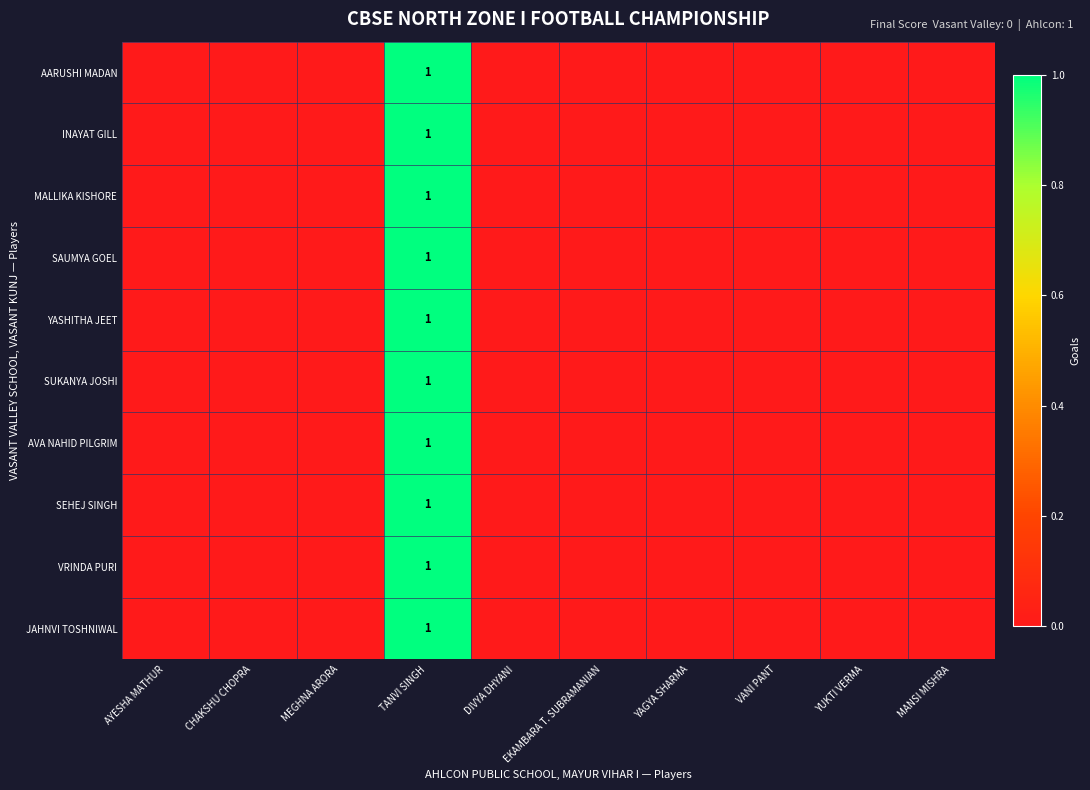

The INAYAT GILL series shows 1 at TANVI SINGH. True or false?

True